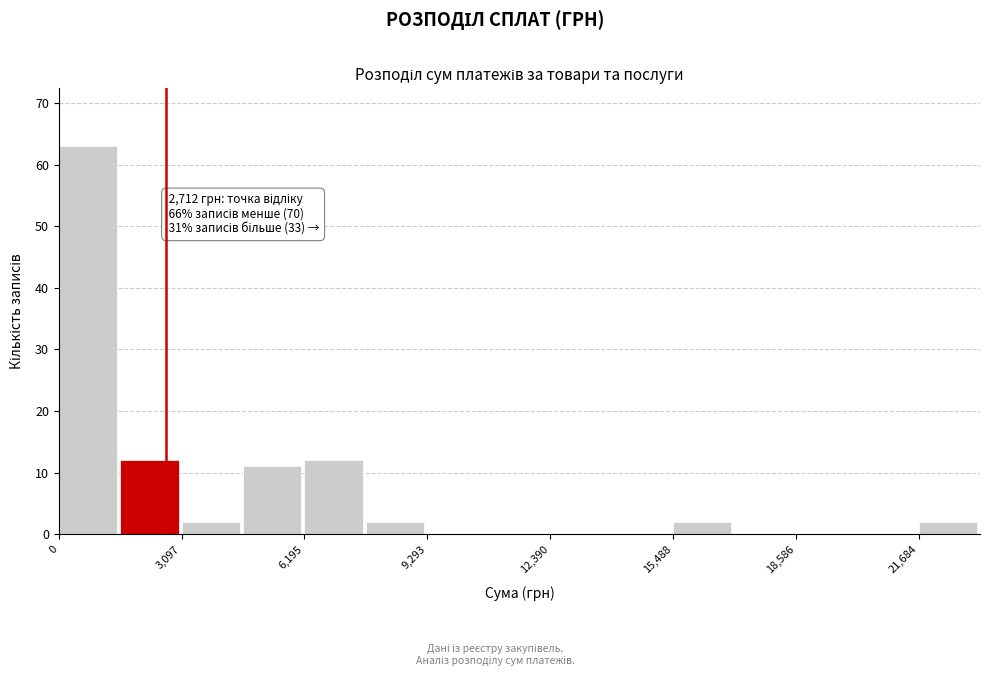

Around what value on the x-axis is the tallest bar? Give the approximate position of its centre, as read against the axis.

500